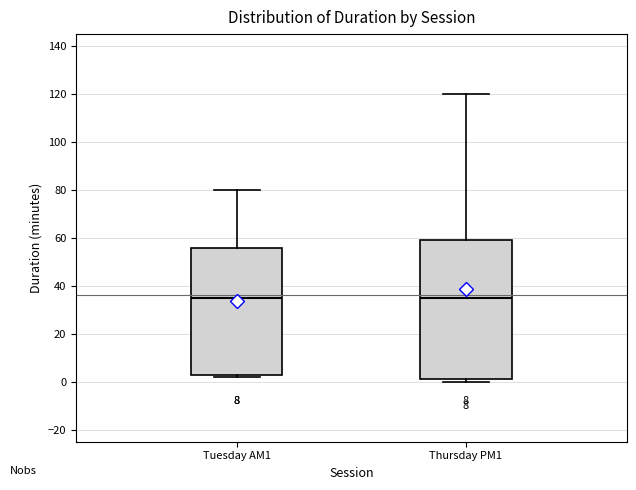

Reading left to right, transcribe this box plot: for each box, give where its median line is, the range the box spans, and where its two whiskers end, as read against the y-axis. The values are not printed on the chart, so give them approximately, as read against the axis.

Tuesday AM1: median 36, box 4 to 56, whiskers 2 to 80
Thursday PM1: median 36, box 2 to 60, whiskers 0 to 120